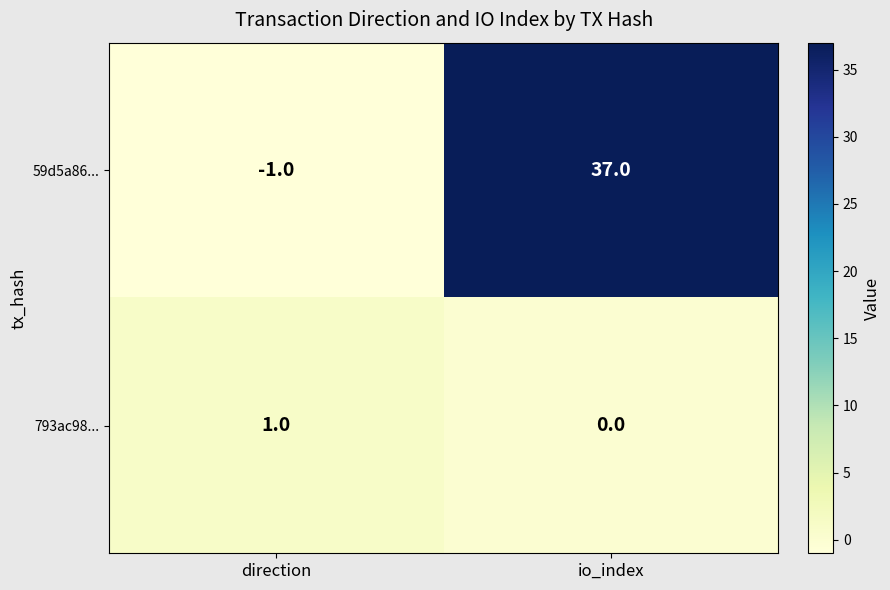

Which series has the widest spread of values?

59d5a86...